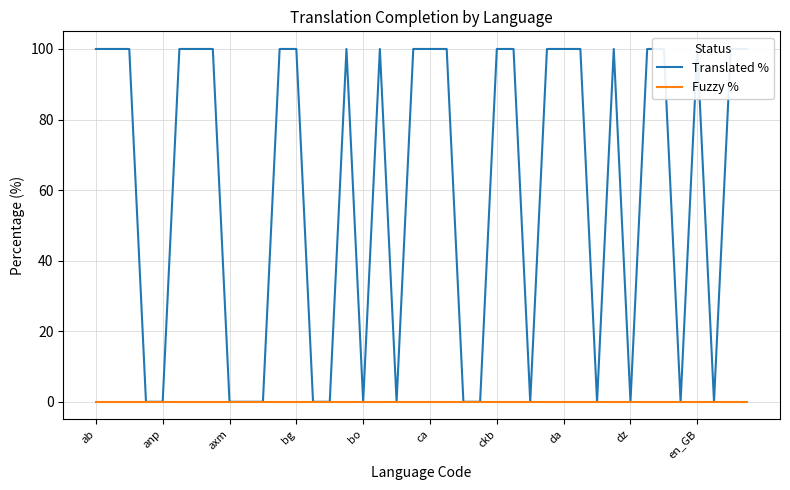

Between ab and en_GB, which series saw the biggest shift?

Translated %